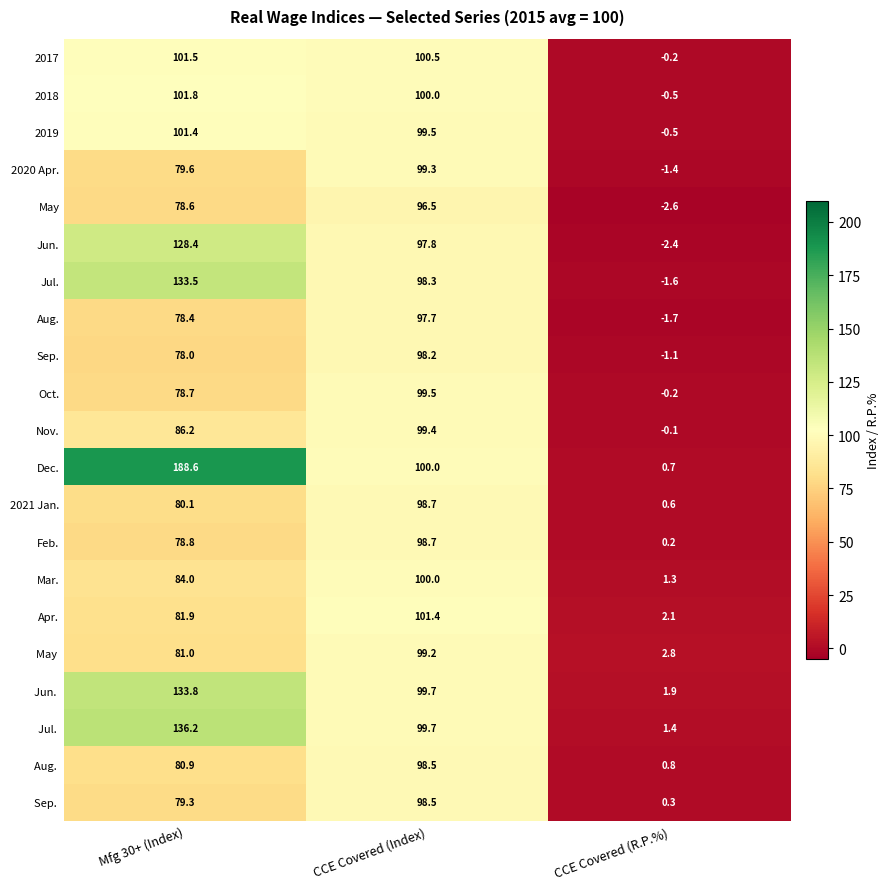

How many data points does each series have?

3